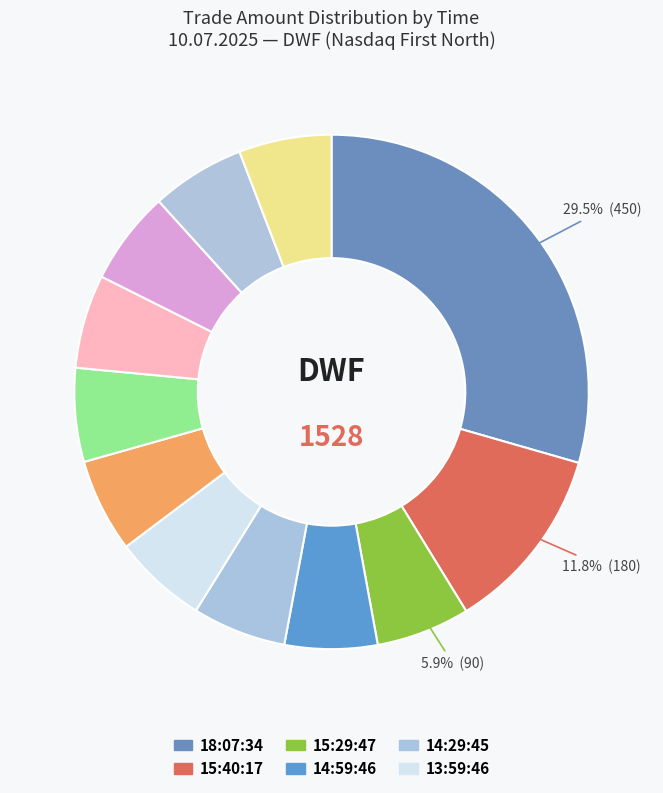

How many segments does this pie chart have?

12